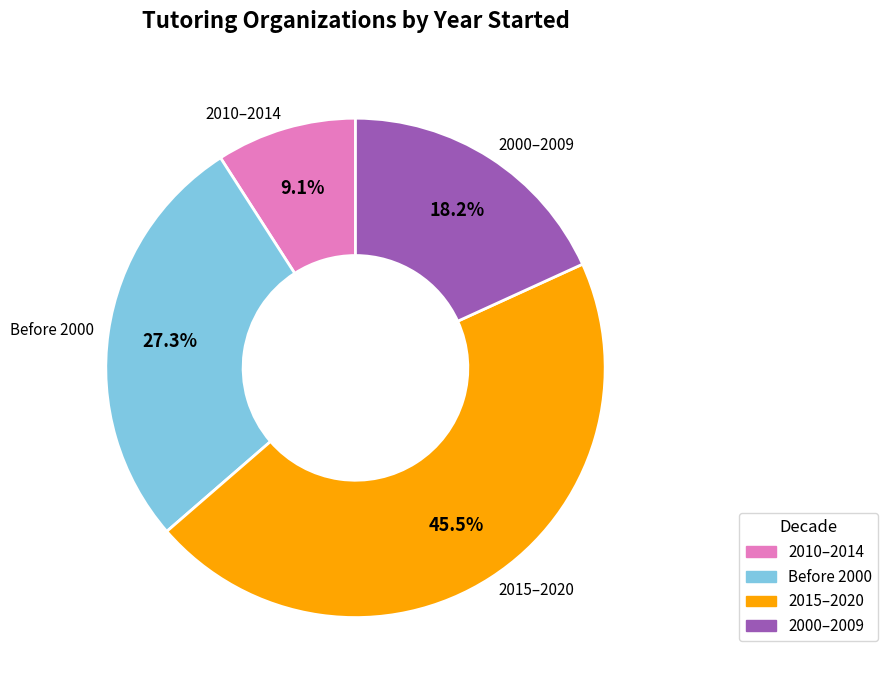

Does any single category account for the majority?

No